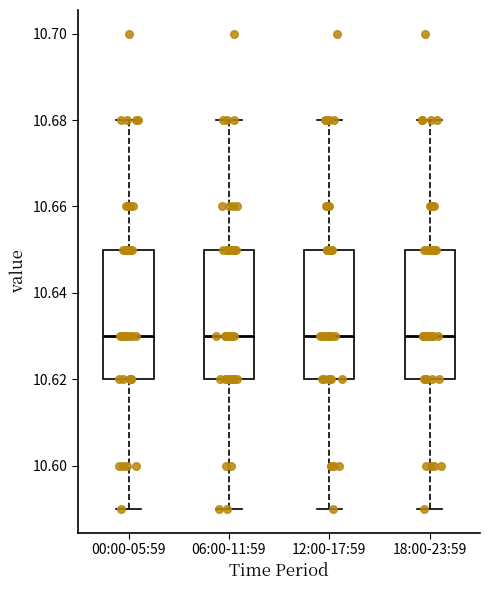

Where does the upper whisker of the box for 12:00-17:59 end on the y-axis? The values are not printed on the chart, so give them approximately, as read against the axis.

10.68